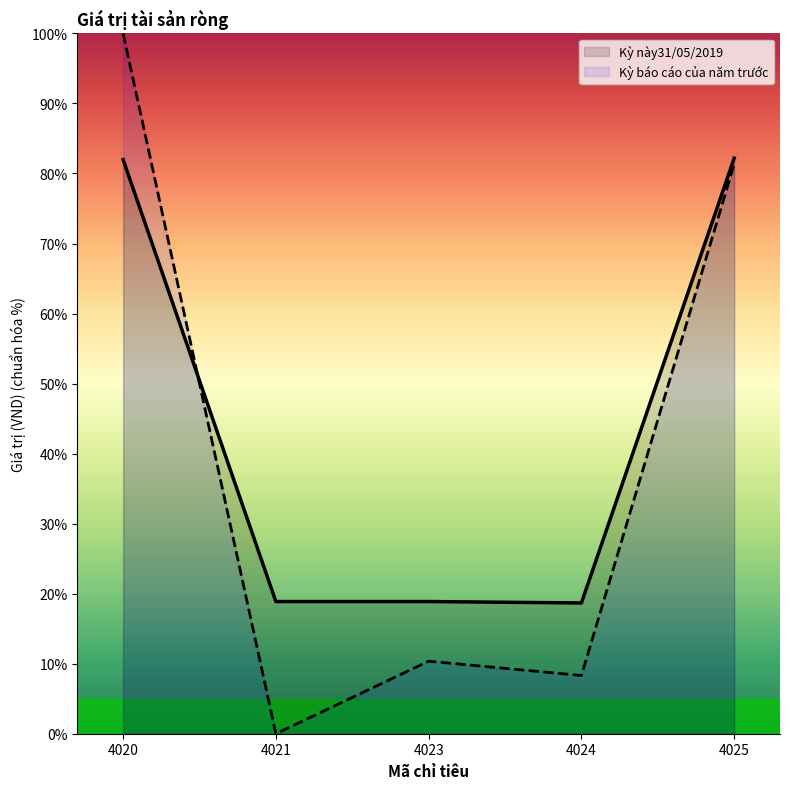

What is the difference between the maximum and second lowest values in the Kỳ báo cáo của năm trước series?

91.7